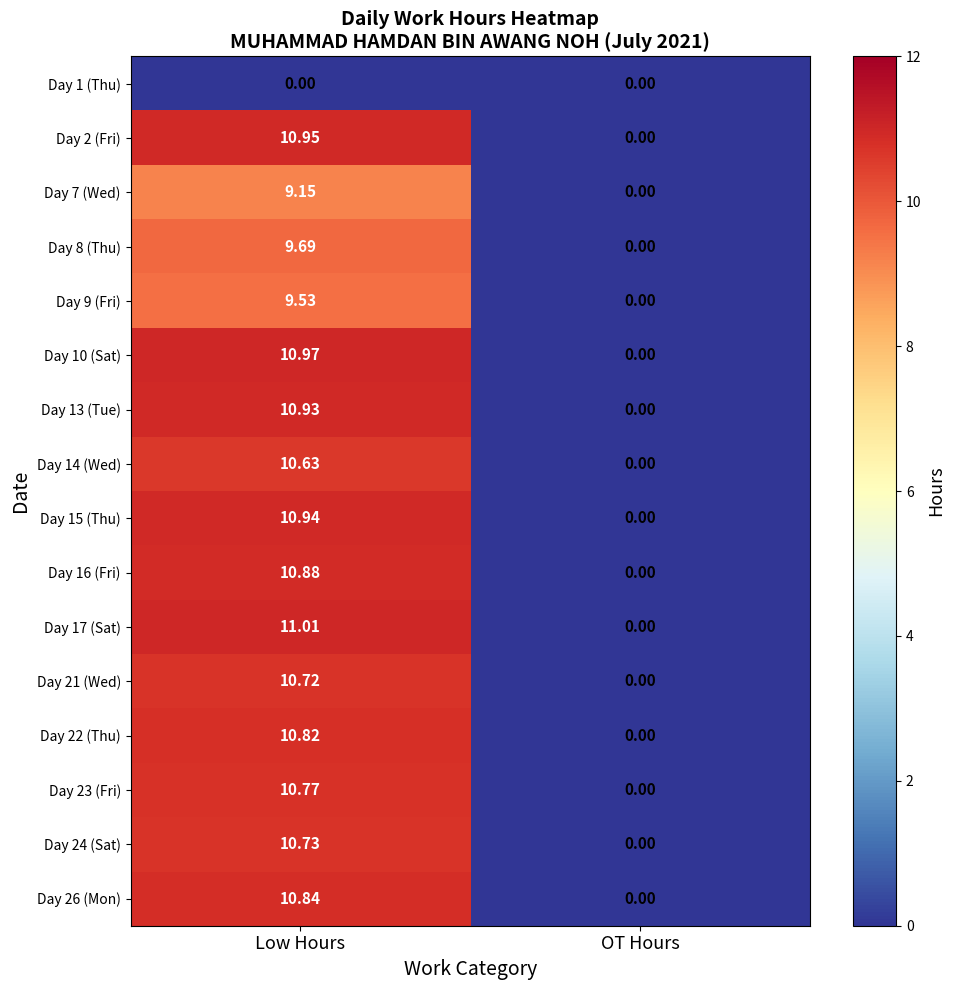

At which label is Day 26 (Mon) closest to 5?

OT Hours